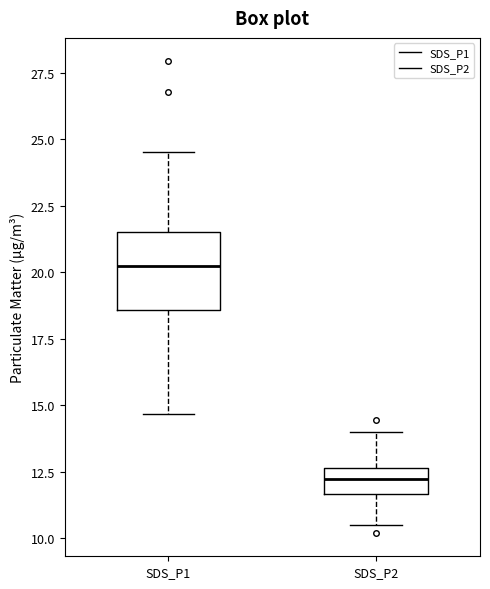

Which box's median line is the lowest?

SDS_P2